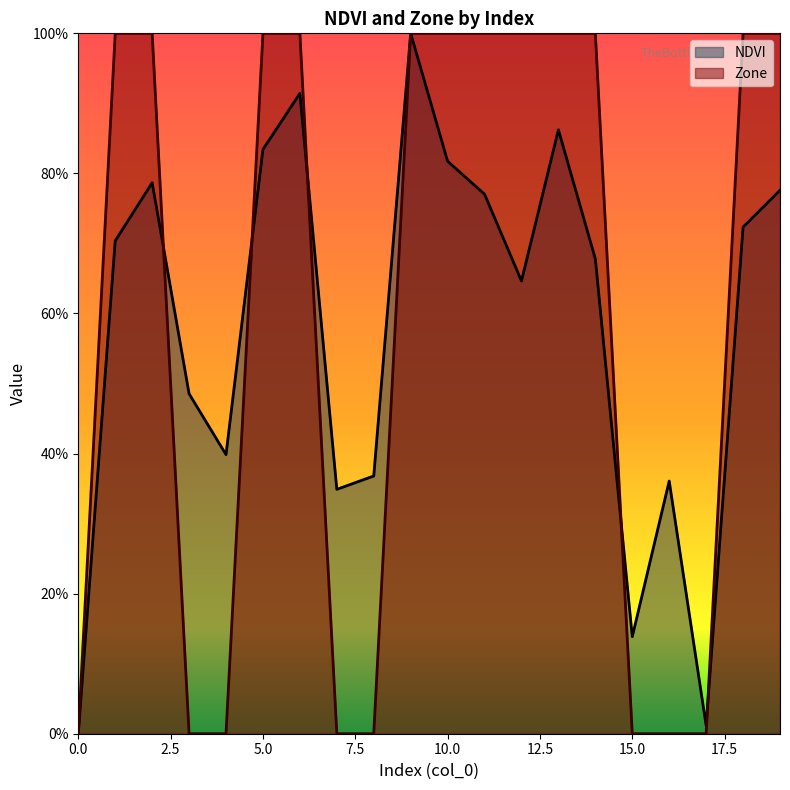

List the labels in order of Zone value, smallest first.

0, 3, 4, 7, 8, 15, 16, 17, 1, 2, 5, 6, 9, 10, 11, 12, 13, 14, 18, 19